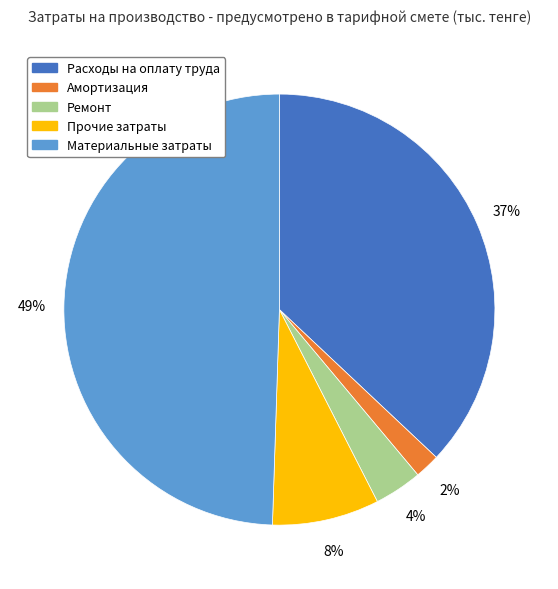

Is it true that Прочие затраты is 8% of the pie?

True